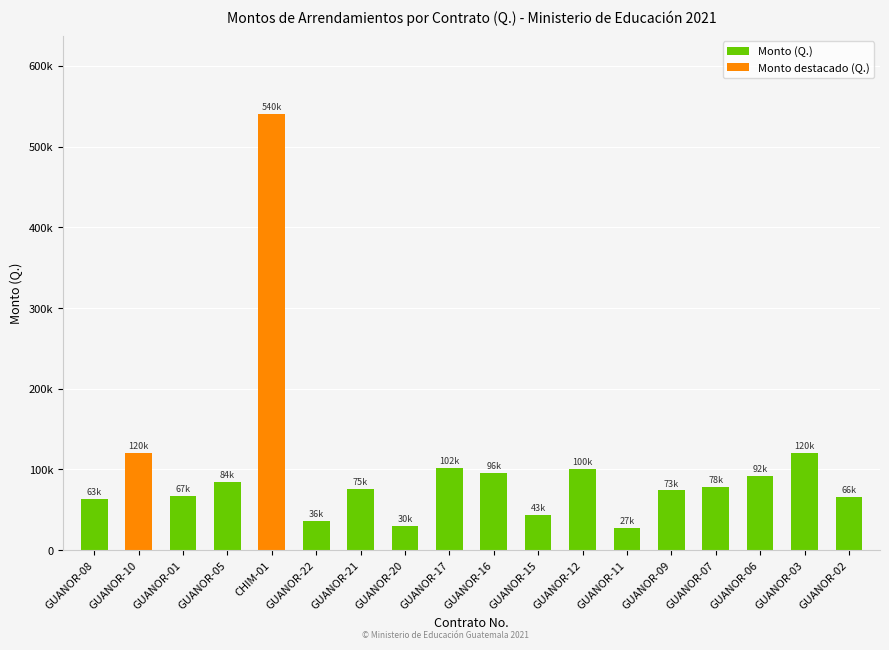

Rank the categories by value from highest to lowest.

CHIM-01, GUANOR-10, GUANOR-03, GUANOR-17, GUANOR-12, GUANOR-16, GUANOR-06, GUANOR-05, GUANOR-07, GUANOR-21, GUANOR-09, GUANOR-01, GUANOR-02, GUANOR-08, GUANOR-15, GUANOR-22, GUANOR-20, GUANOR-11